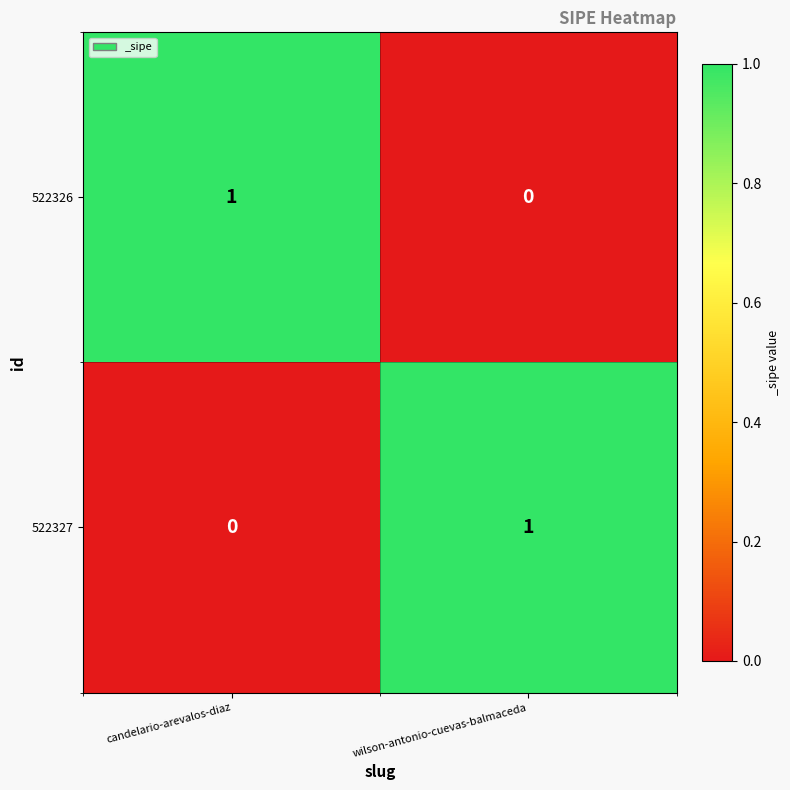

Rank the categories by 522326 value from lowest to highest.

wilson-antonio-cuevas-balmaceda, candelario-arevalos-diaz